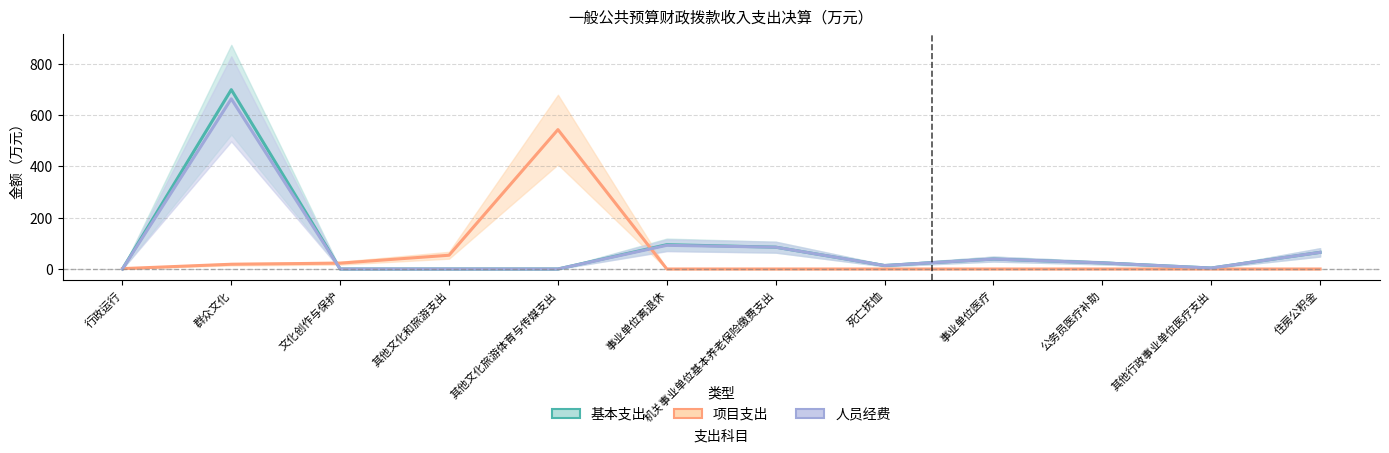

What position from the right is 其他文化旅游体育与传媒支出?

8